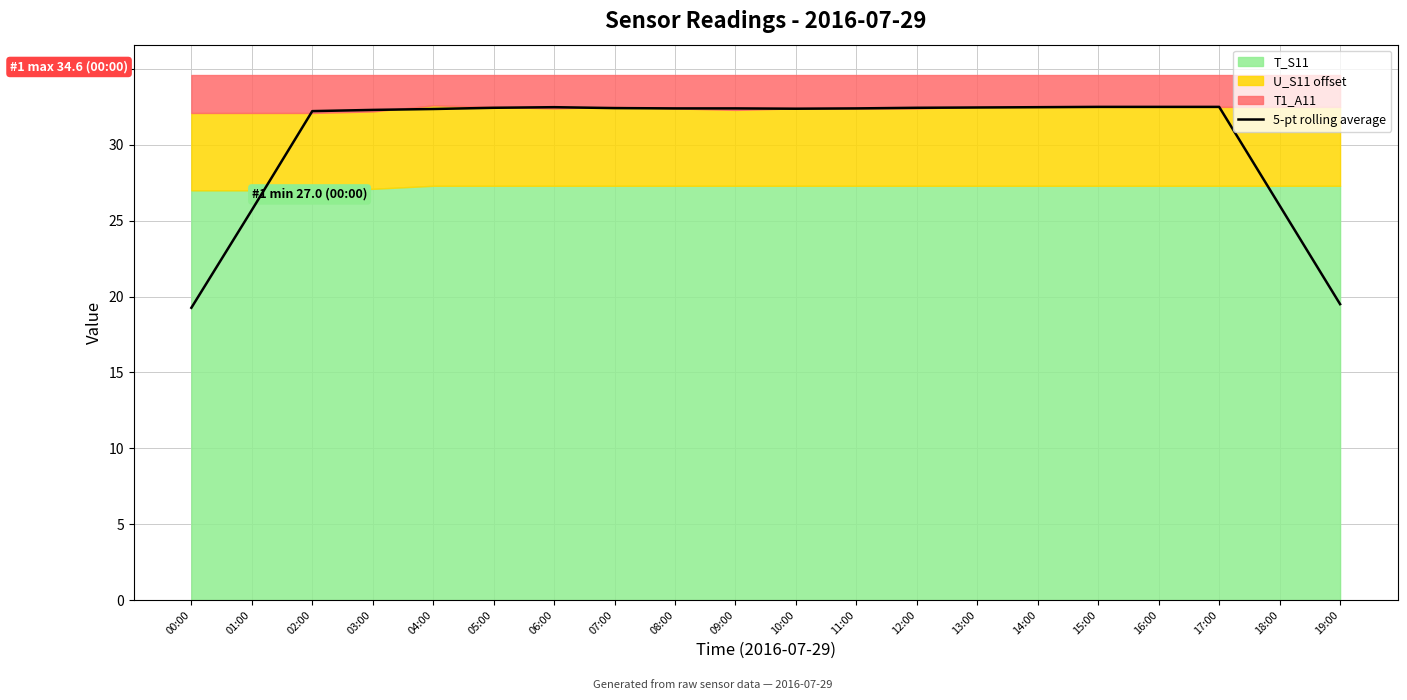

Where is the data nearest to the value 25?

01:00